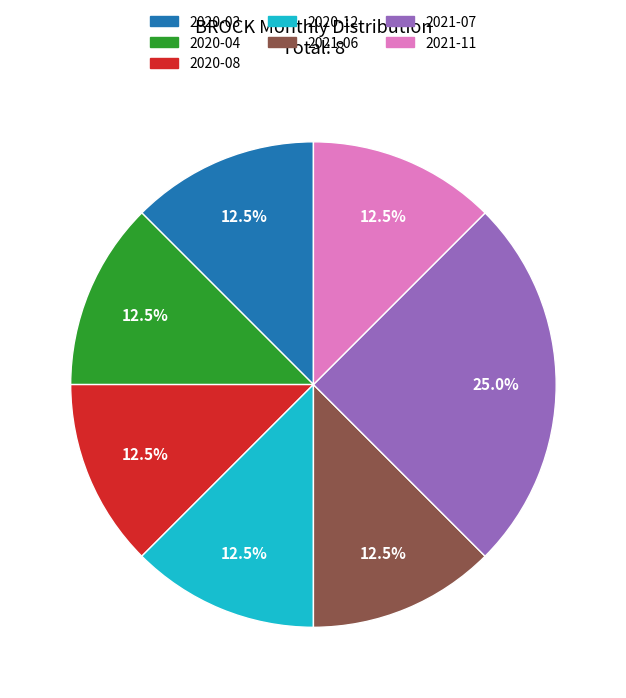

Is there any slice that represents more than half of the pie?

No